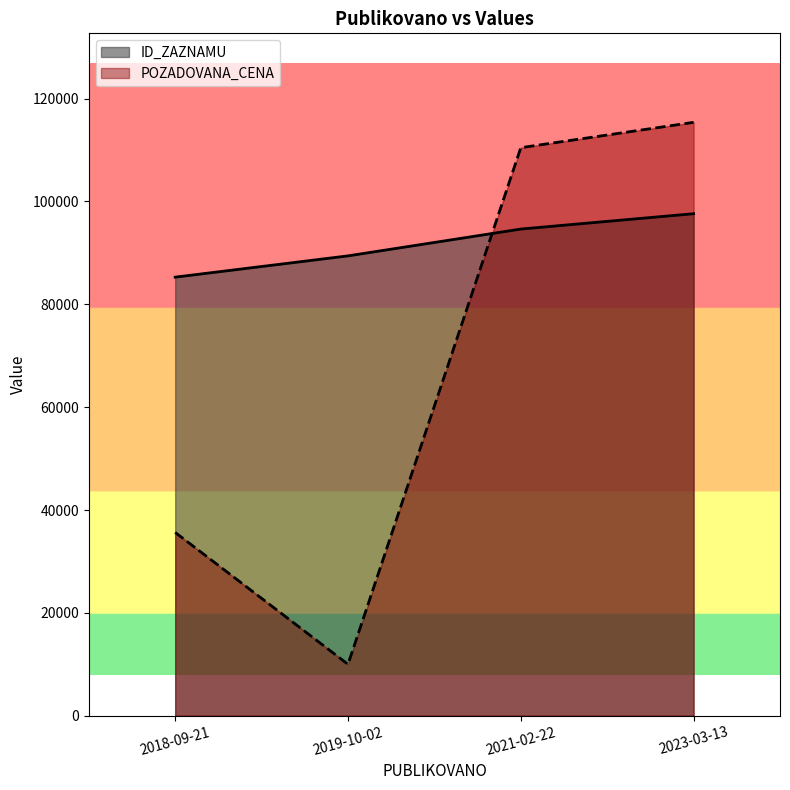

True or false: ID_ZAZNAMU has more than 2 points higher than both neighbors.

False